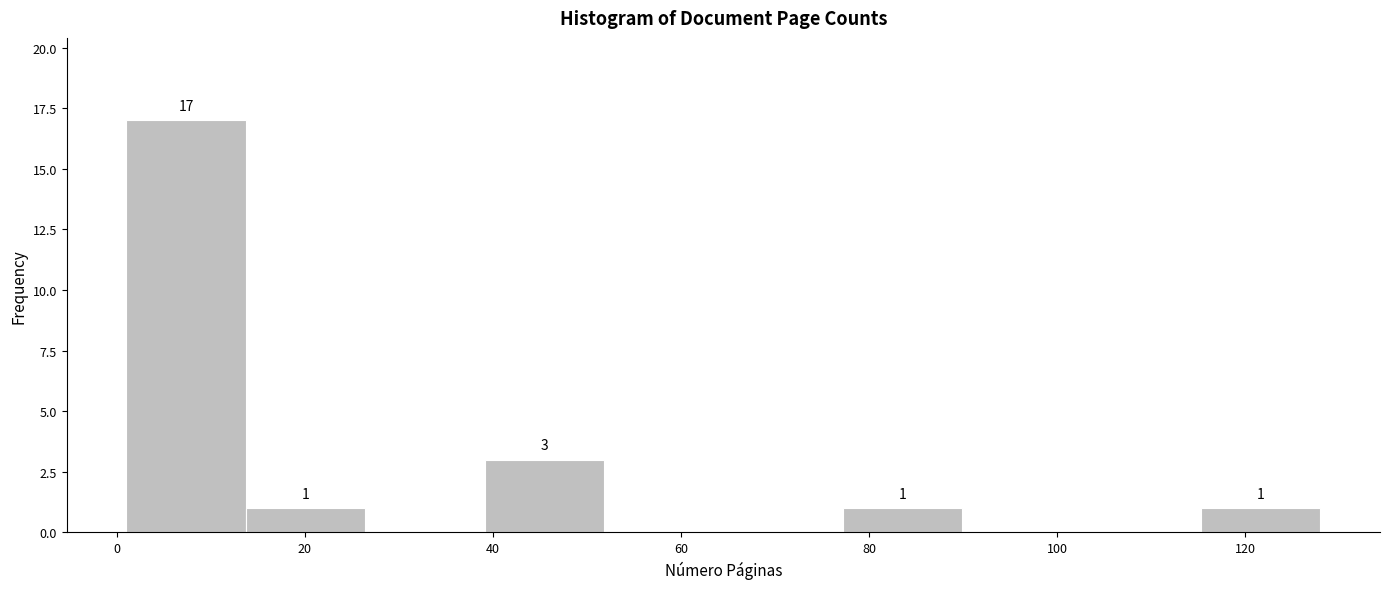

Over which range of the x-axis is the bar tallest?

2 to 14